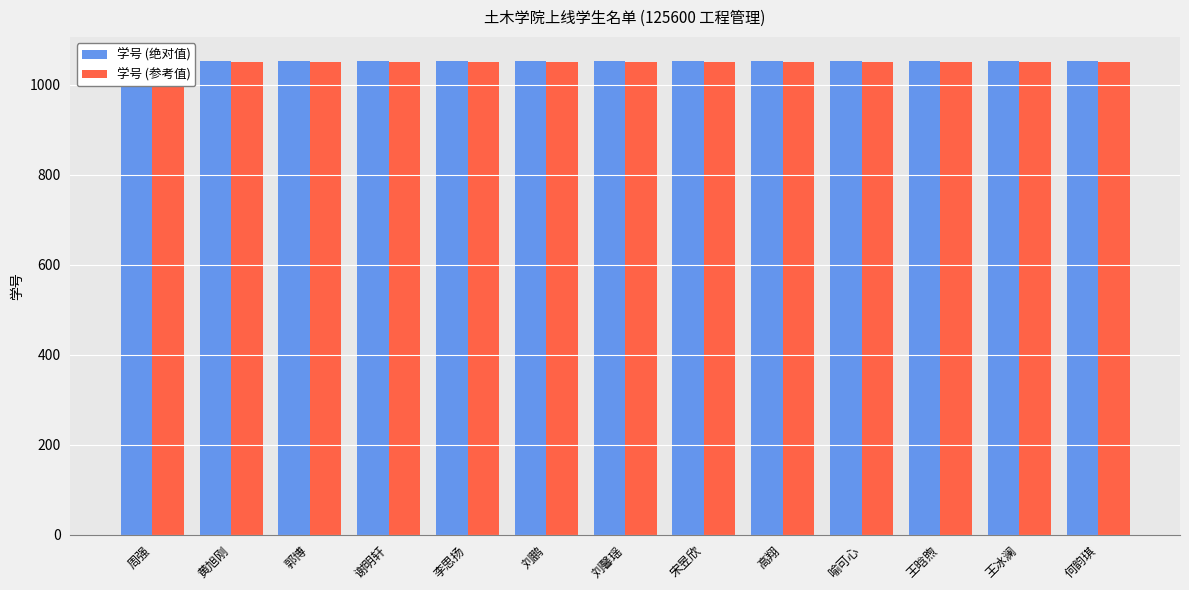

What is the highest value of the 学号 (绝对值) series?

1053.2